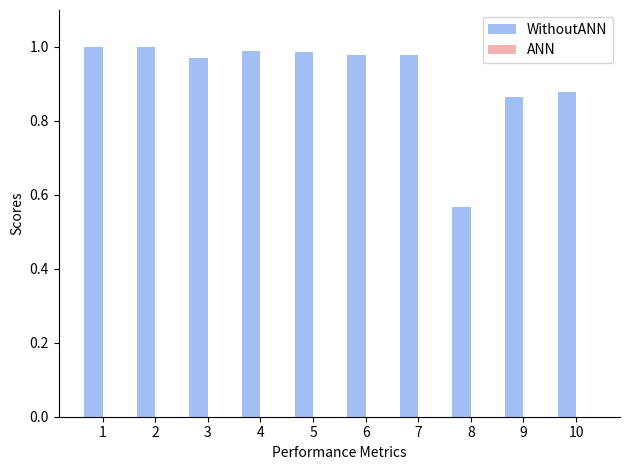

What is the difference between the maximum and second lowest values in the WithoutANN series?

0.1